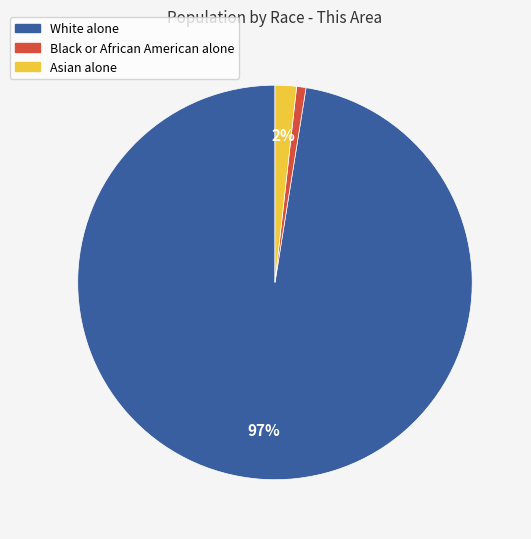

Which has a higher value, White alone or Black or African American alone?

White alone